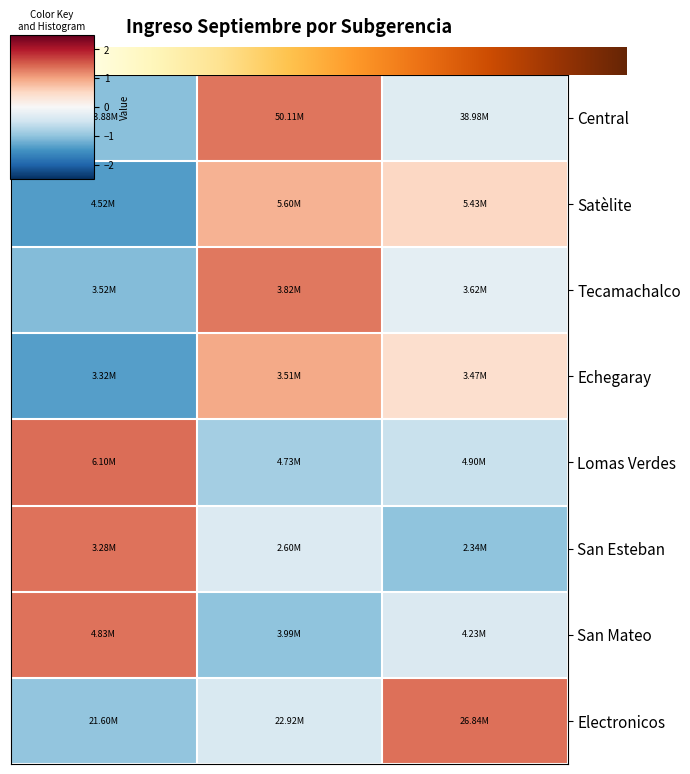

What is the sum of the Tecamachalco values at 2022 and 2023?

0.2